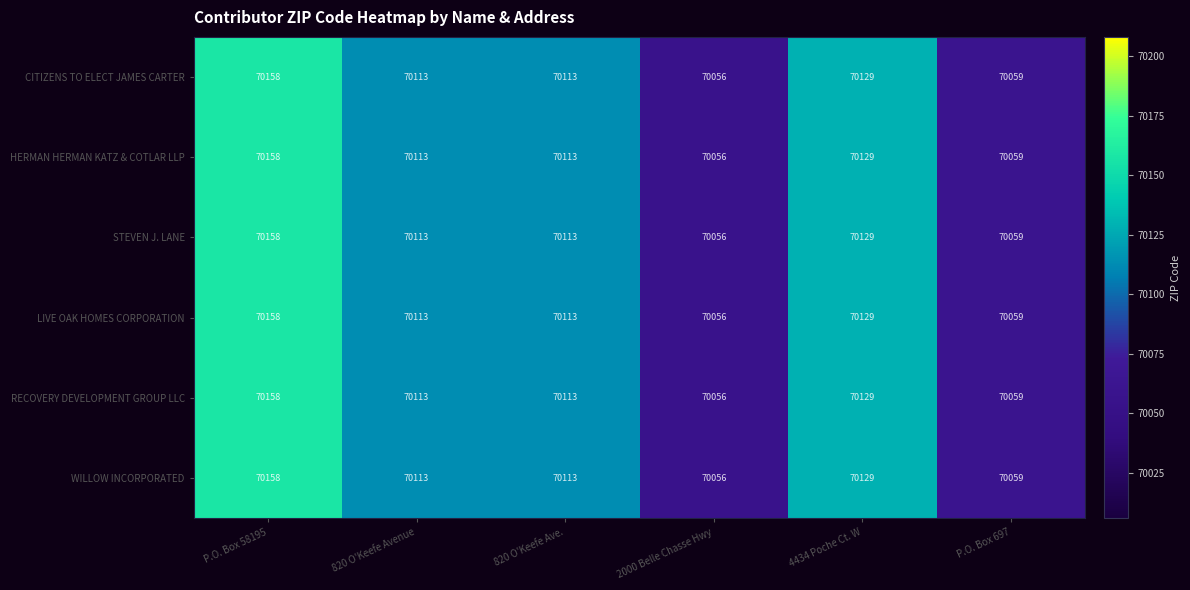

What is the difference between the STEVEN J. LANE values at 820 O'Keefe Ave. and P.O. Box 697?

54